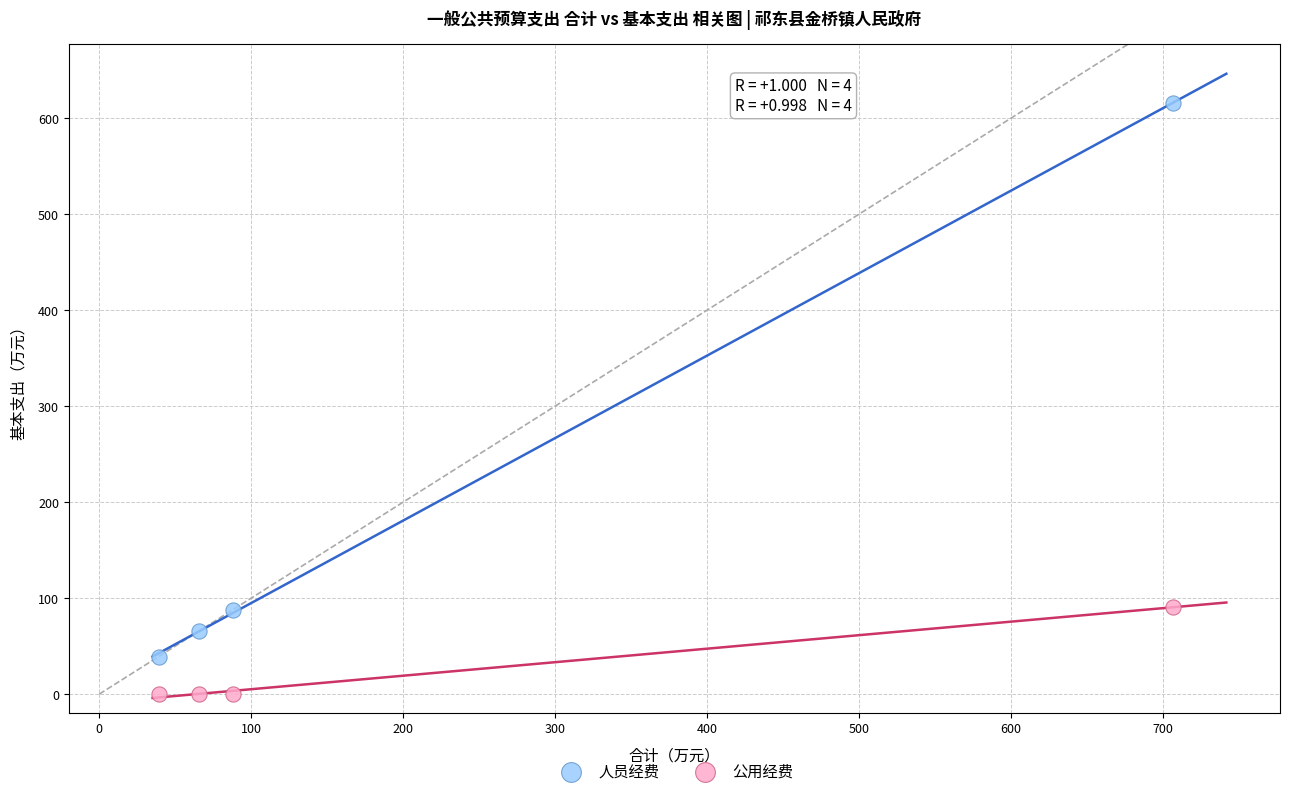

Which series contains the lowest Y value?

公用经费